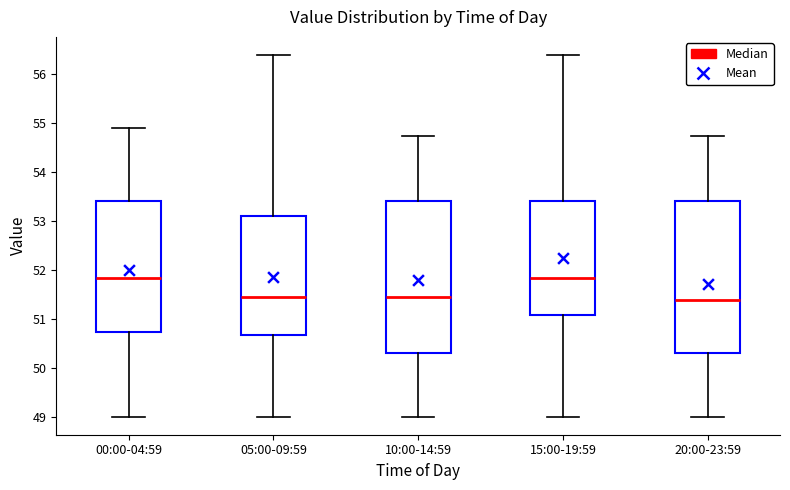

Reading left to right, transcribe this box plot: for each box, give where its median line is, the range the box spans, and where its two whiskers end, as read against the y-axis. The values are not printed on the chart, so give them approximately, as read against the axis.

00:00-04:59: median 51.8, box 50.7 to 53.4, whiskers 49.0 to 54.9
05:00-09:59: median 51.5, box 50.7 to 53.1, whiskers 49.0 to 56.4
10:00-14:59: median 51.5, box 50.3 to 53.4, whiskers 49.0 to 54.7
15:00-19:59: median 51.8, box 51.1 to 53.4, whiskers 49.0 to 56.4
20:00-23:59: median 51.4, box 50.3 to 53.4, whiskers 49.0 to 54.7